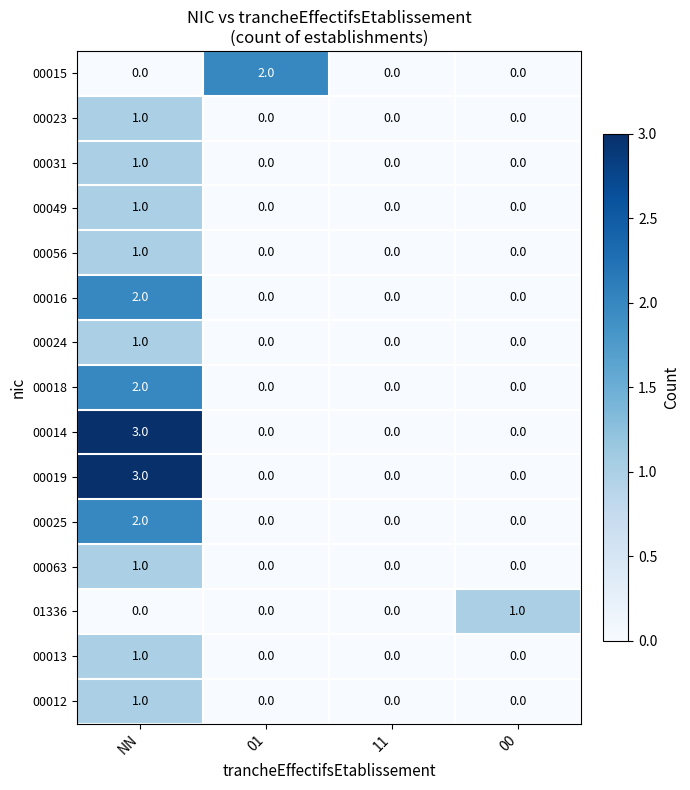

At which category is the sum across all series the highest?

NN